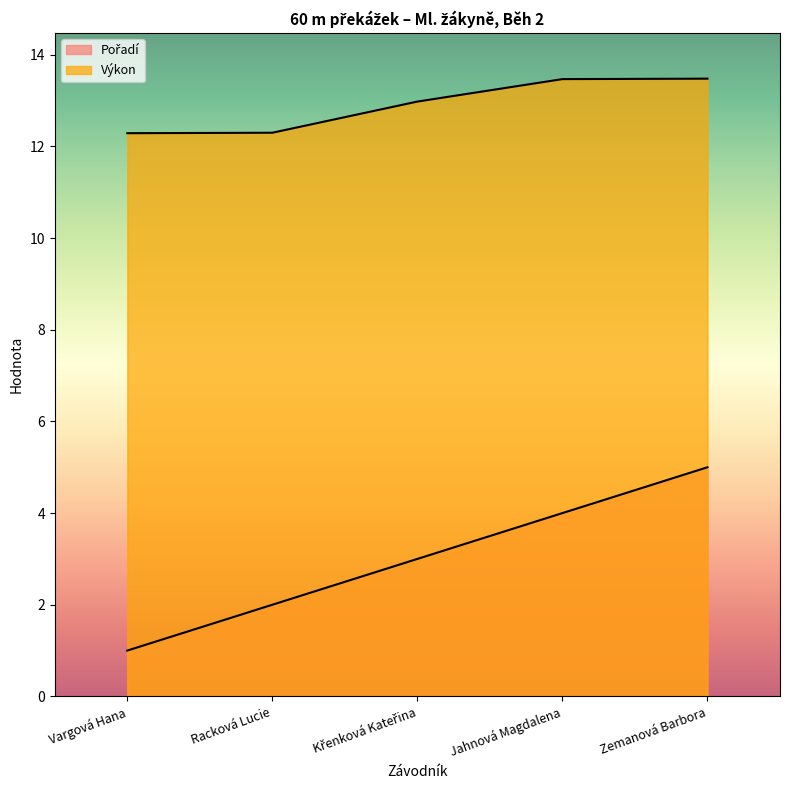

List the series in order of their overall mean, highest first.

Výkon, Pořadí